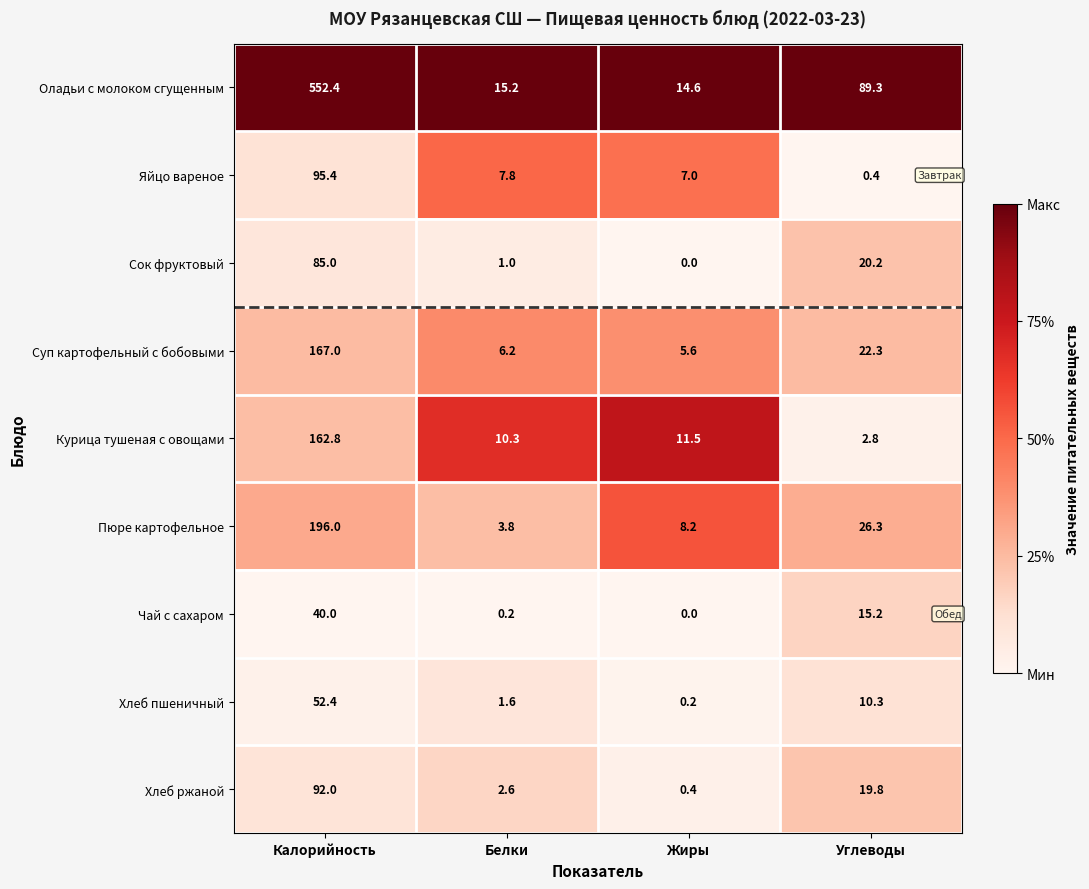

What is the difference between the highest and lowest values at Углеводы?

88.9